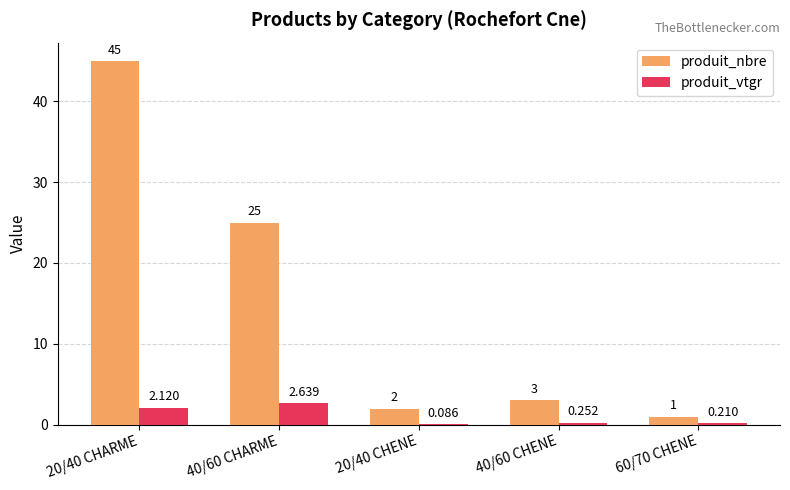

Which series changed the most between 20/40 CHARME and 60/70 CHENE?

produit_nbre